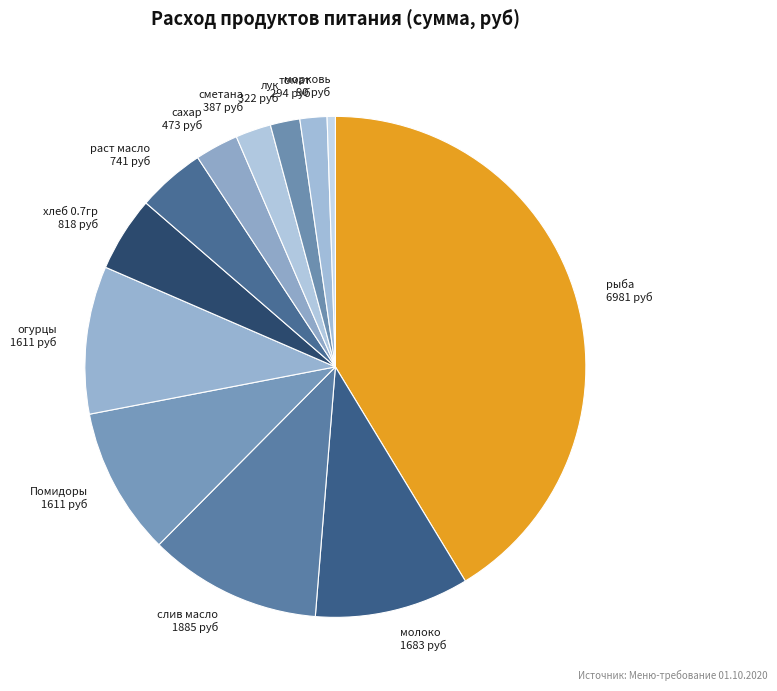

Is it true that томат is 12% of the pie?

False